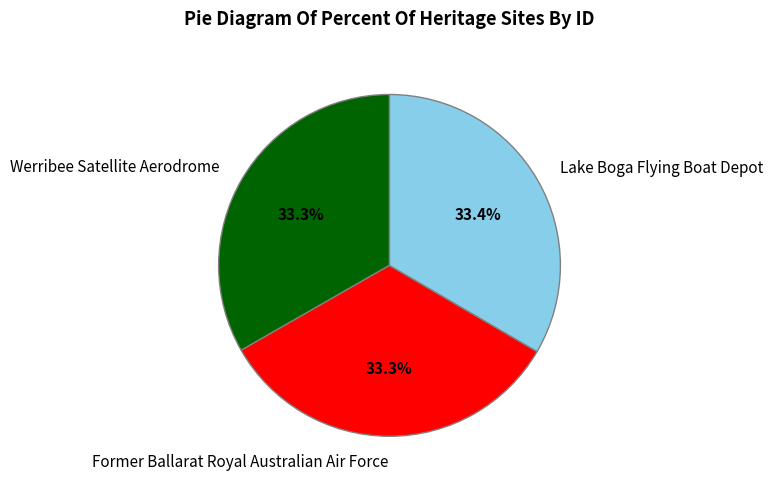

Is the sum of Lake Boga Flying Boat Depot and Werribee Satellite Aerodrome greater than half?

Yes